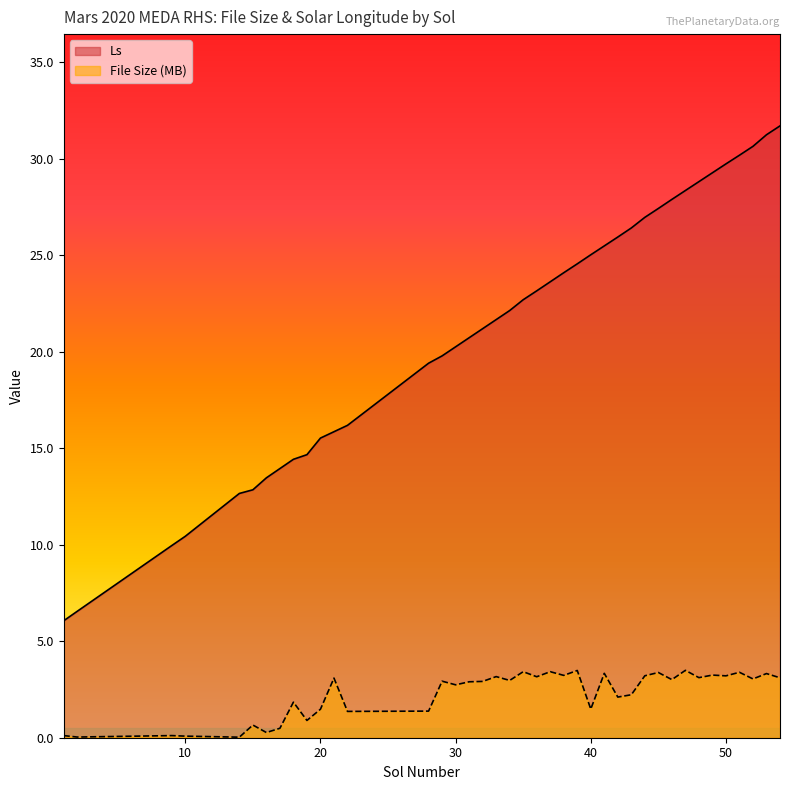

True or false: File Size (MB) and Ls cross at least once.

False